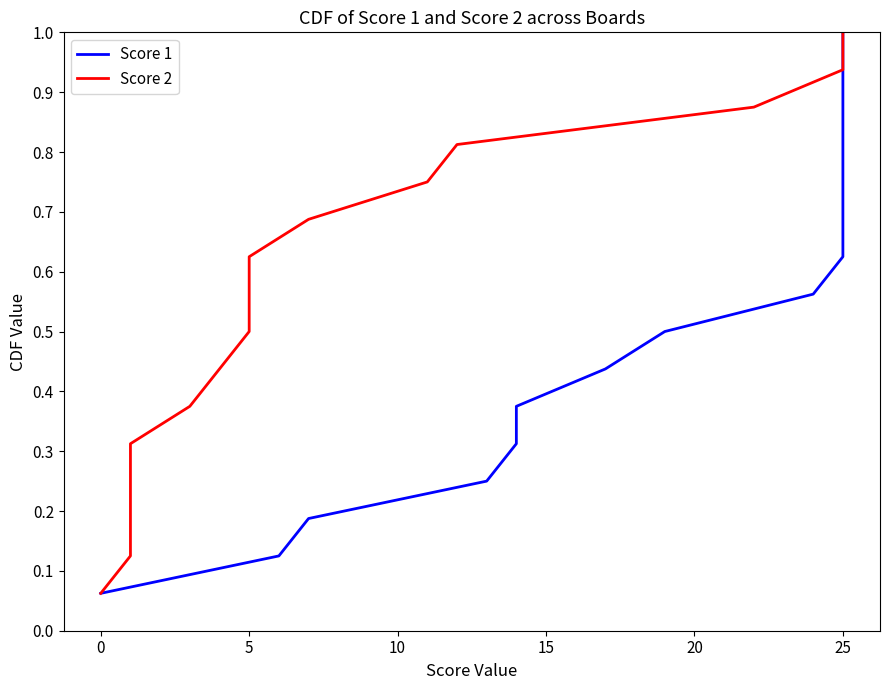

True or false: Score 1 and Score 2 intersect in this chart.

False